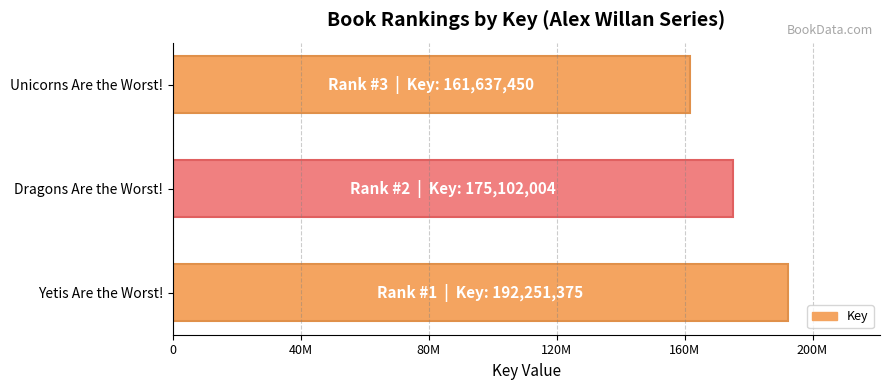

Where is the data nearest to the value 176944412?

Dragons Are the Worst!